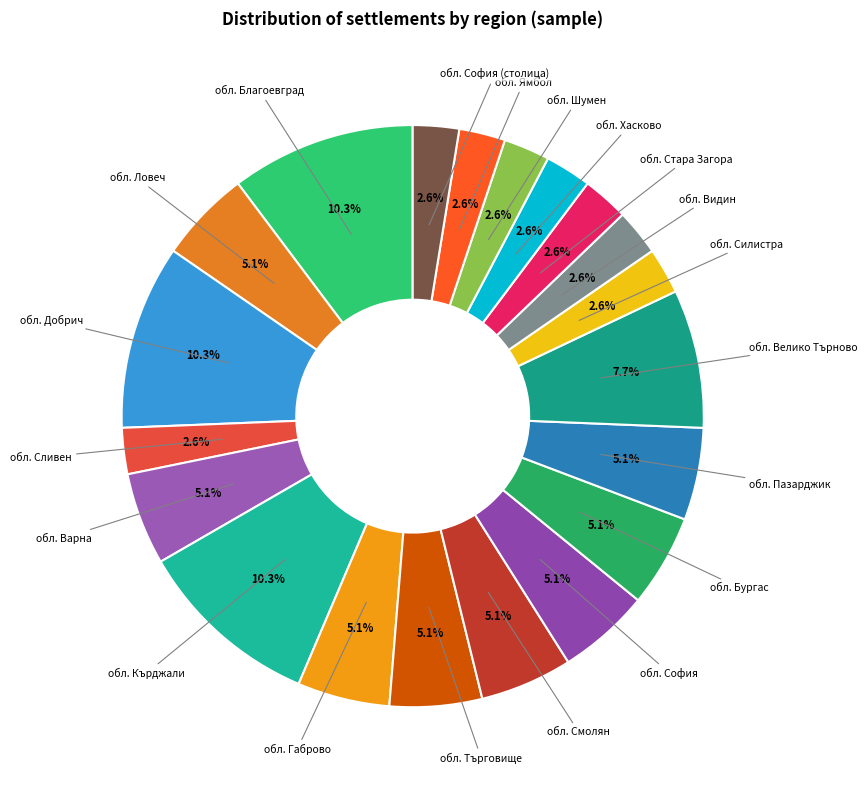

How many segments does this pie chart have?

20